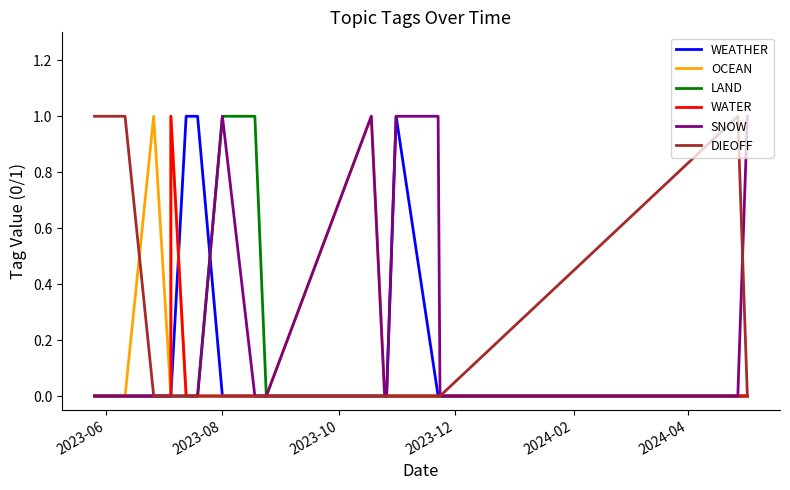

Which category has the highest value across all series?

2024-04